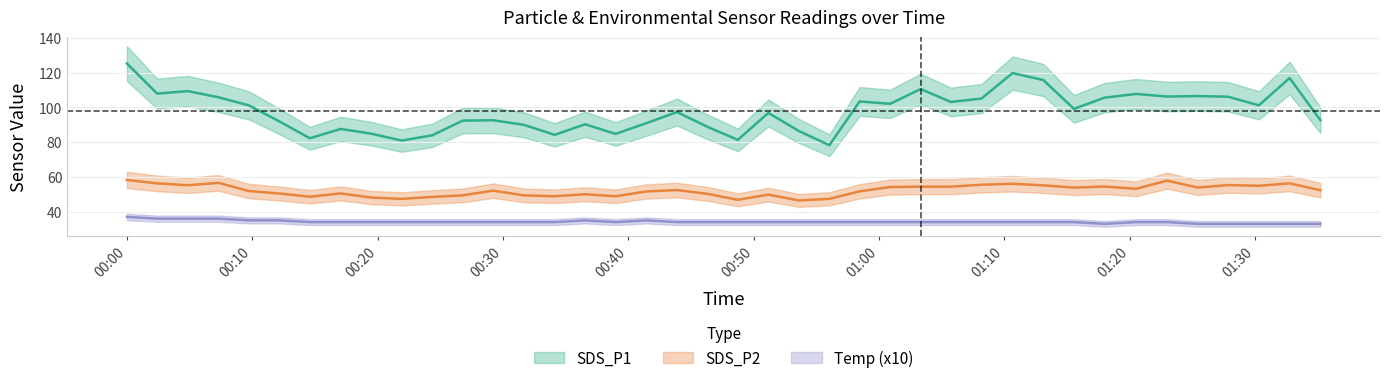

At how many categories does at least one series exceed 68?

40